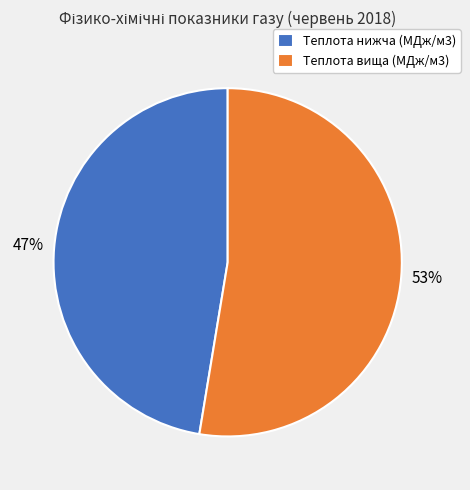

Count the number of slices in the pie.

2